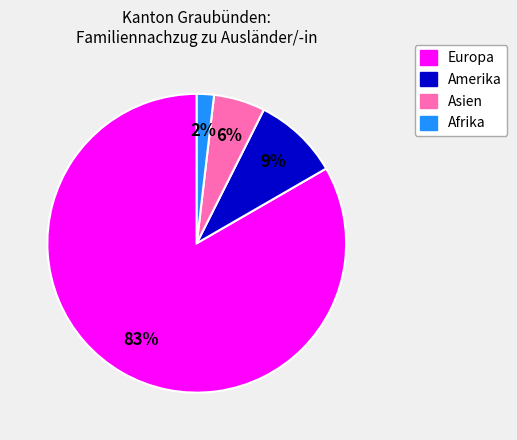

Which slice is the smallest?

Afrika